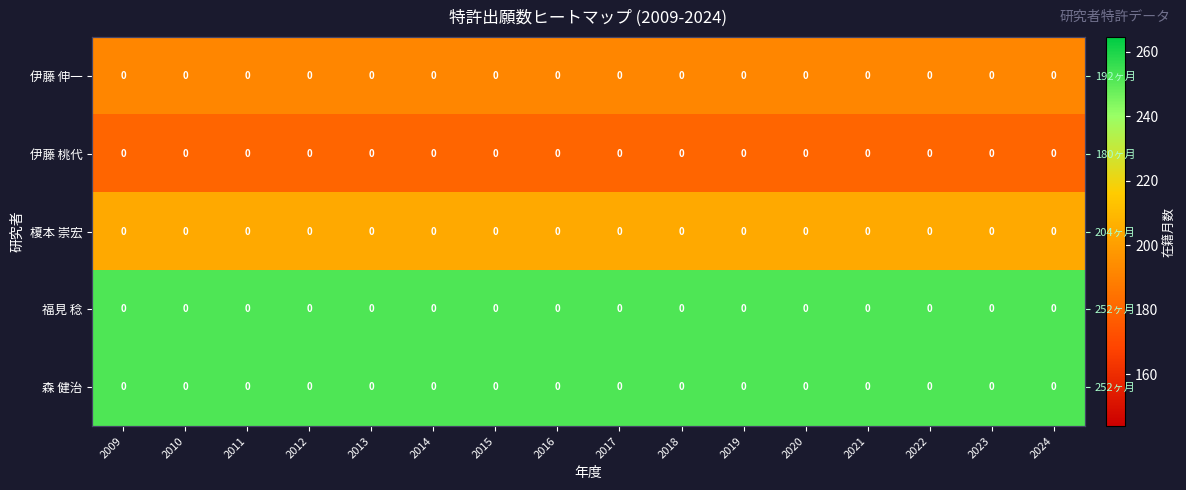

Which category has the highest value in the 伊藤 伸一 series?

2009